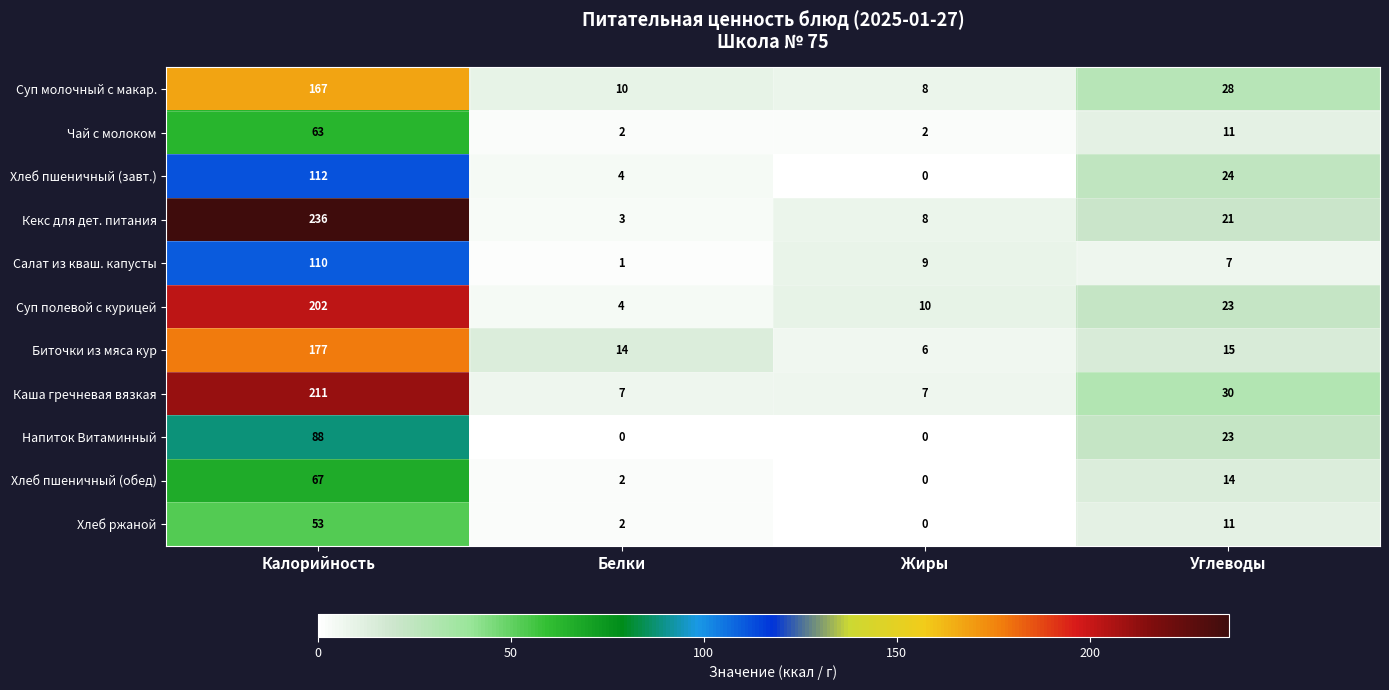

At which label does Хлеб пшеничный (обед) first exceed 14?

Калорийность